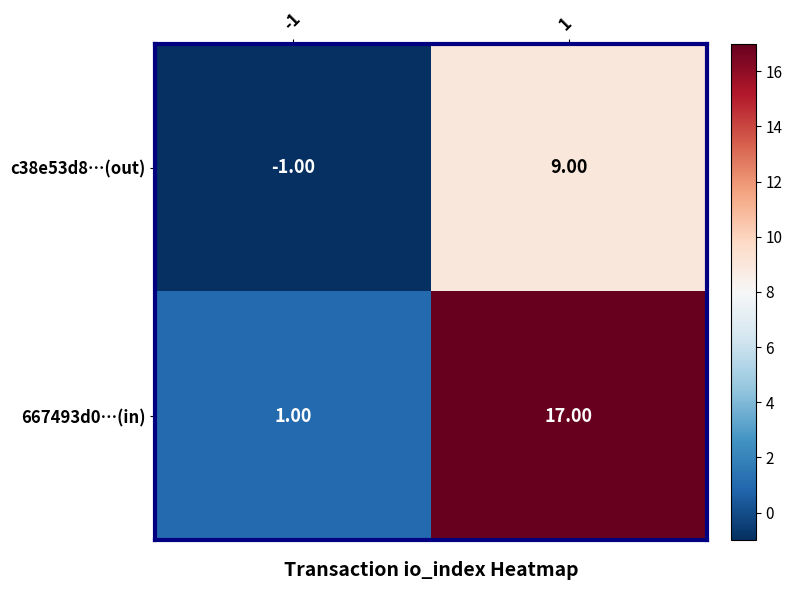

Rank the series by their maximum value, from highest to lowest.

667493d0…(in), c38e53d8…(out)